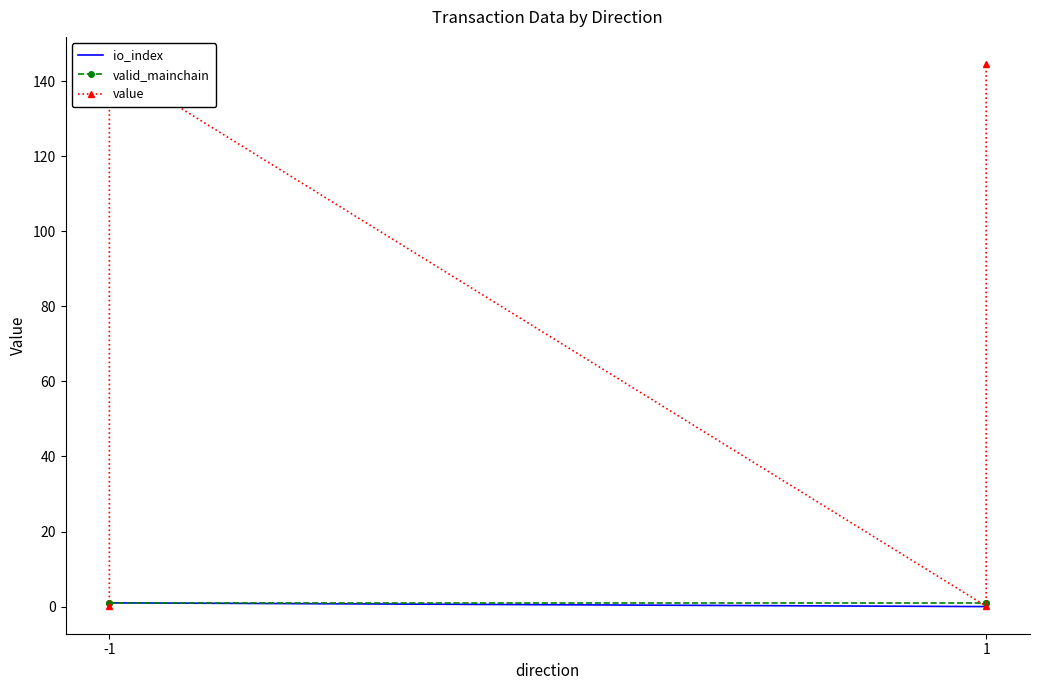

How many lines are shown in the chart?

3